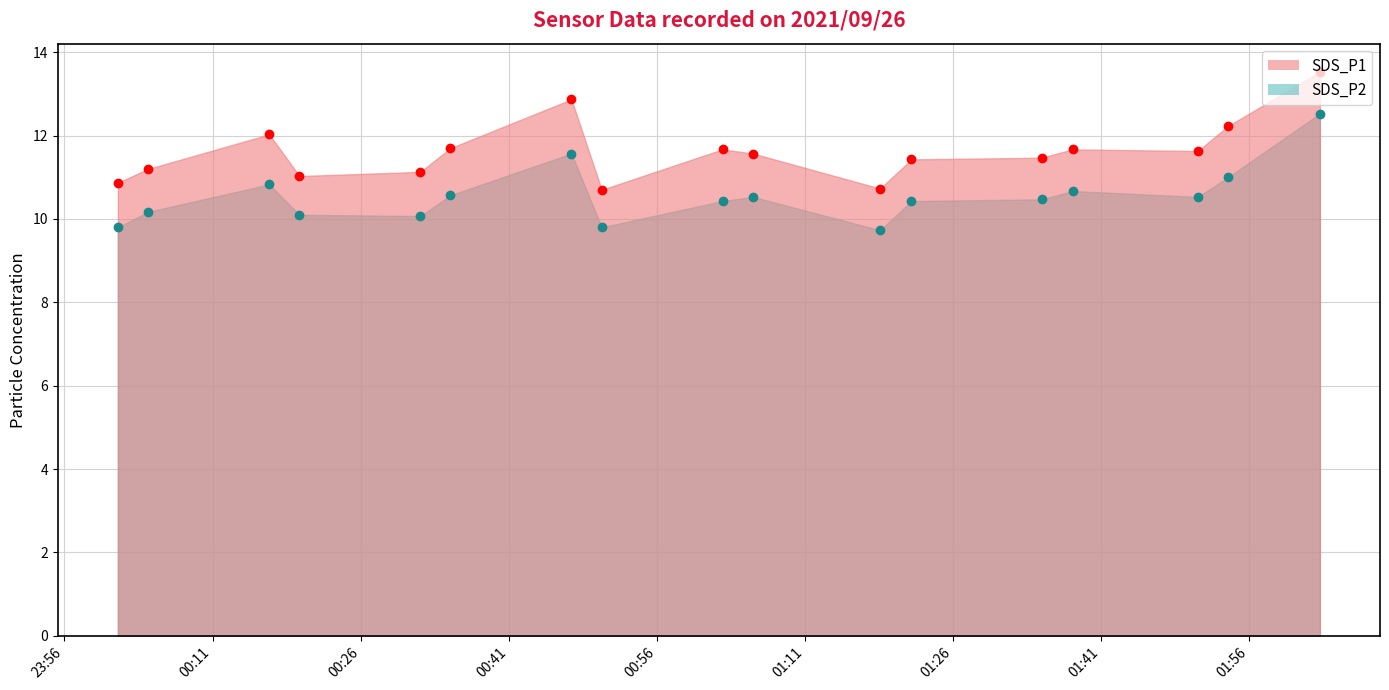

Which series has the largest range (max minus min)?

SDS_P1